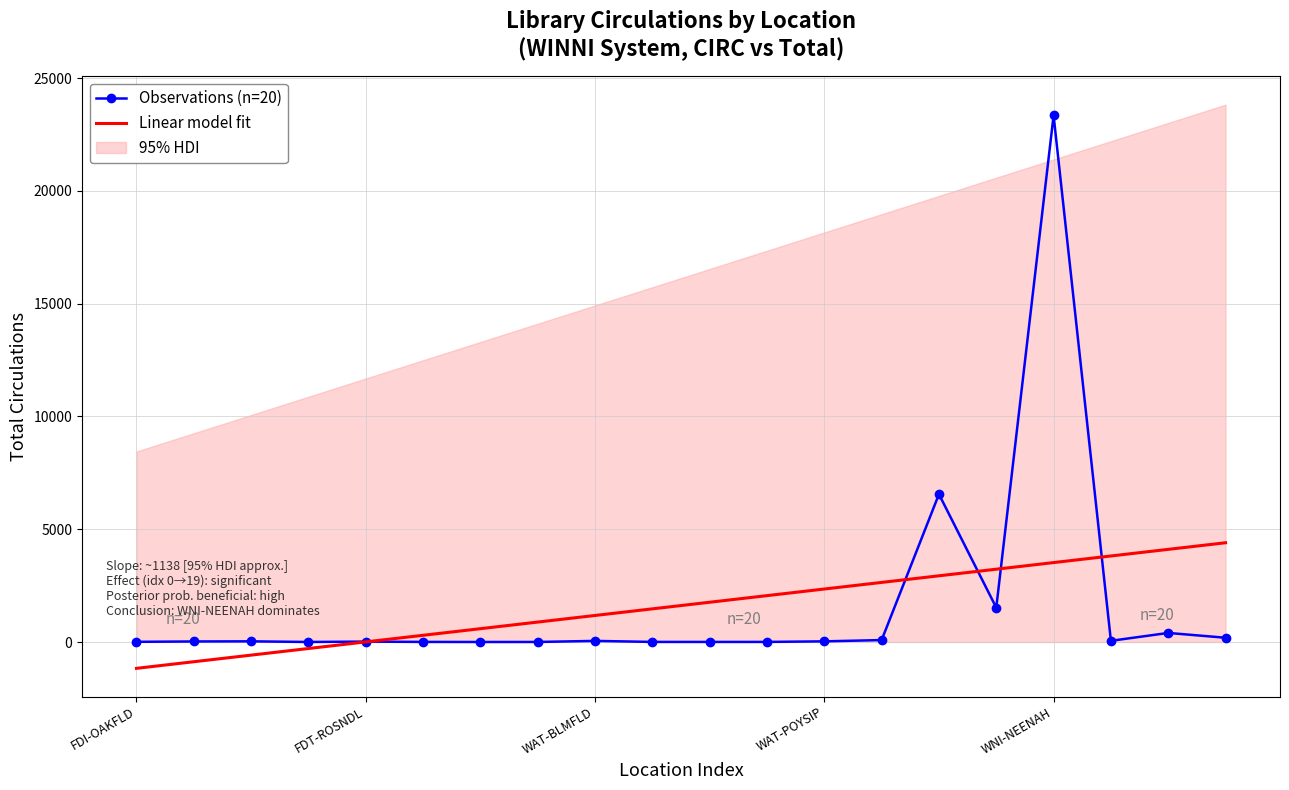

True or false: Linear model fit and Observations (n=20) cross at least once.

True